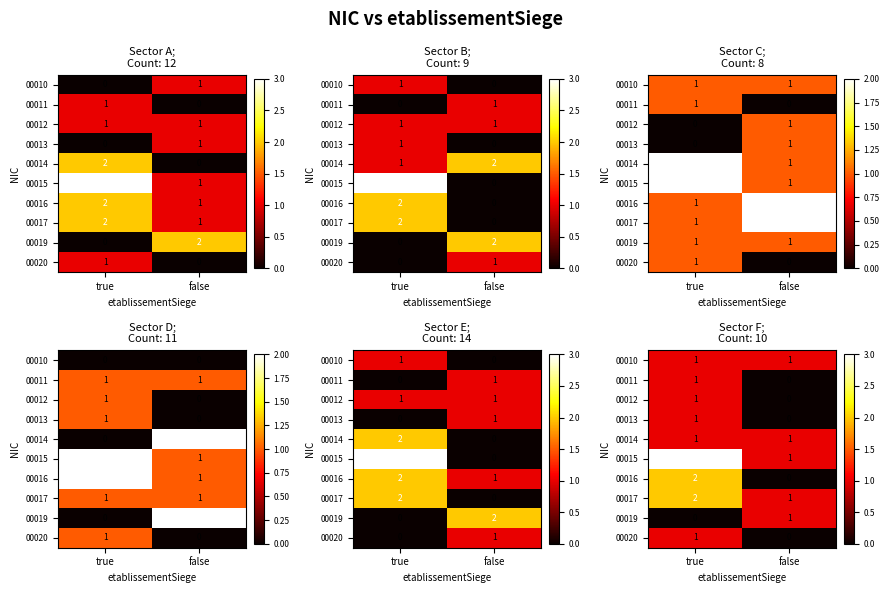

At true, list the series in order from smallest to largest.

00019, 00010, 00011, 00012, 00013, 00014, 00020, 00016, 00017, 00015